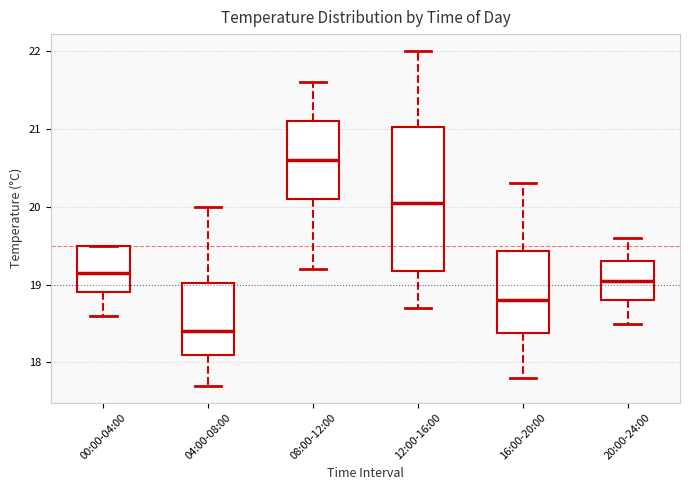

Which box's median line is the lowest?

04:00-08:00